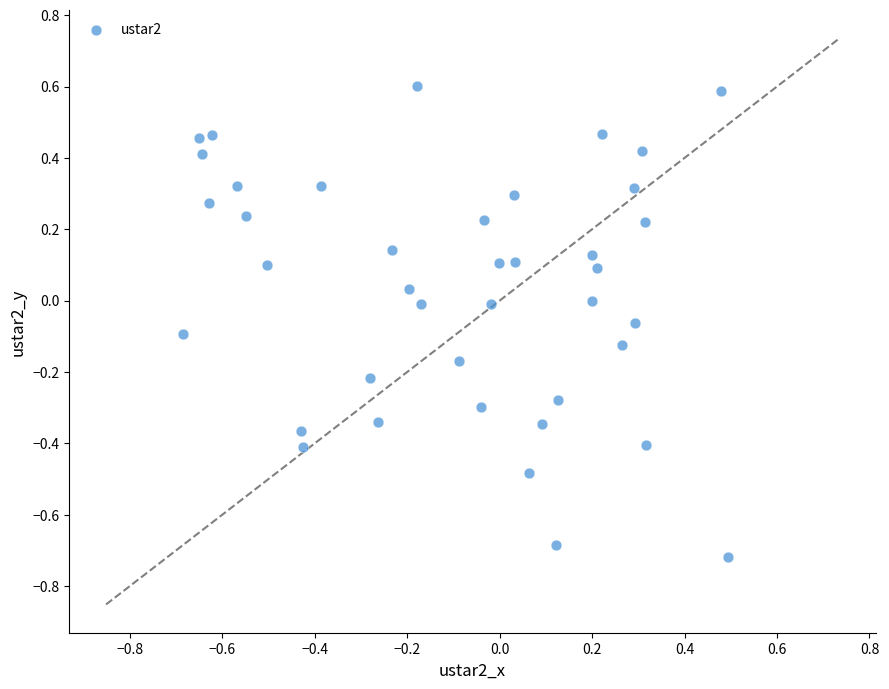

What is the range of Y values (max minus min)?

1.3